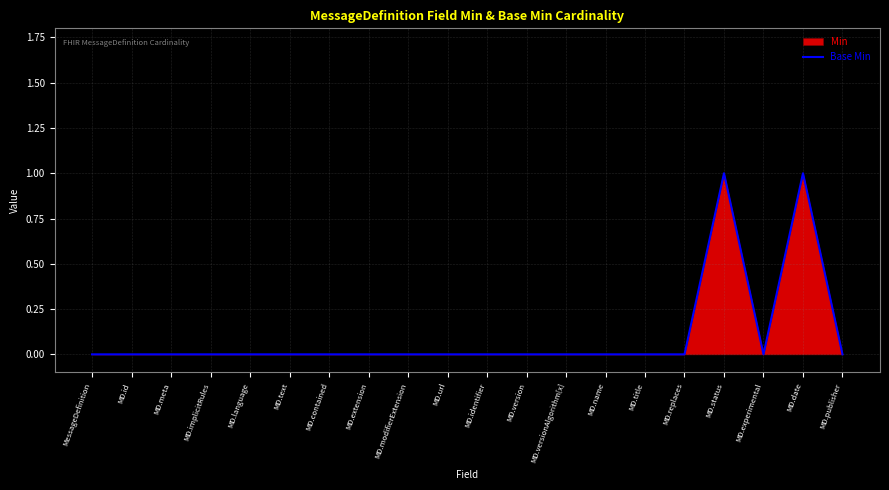

What is the difference between the second highest and minimum values?

1